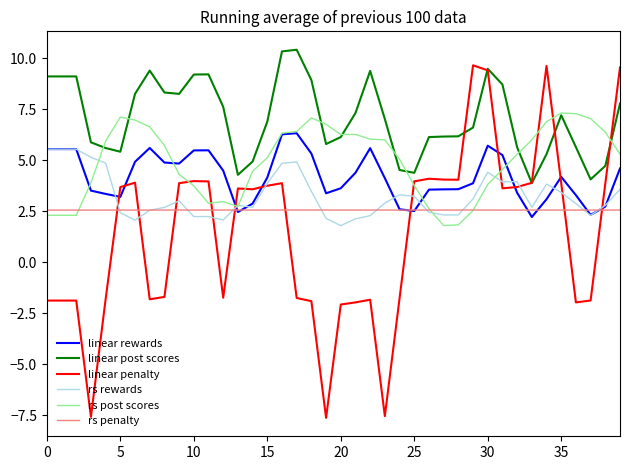

True or false: linear post scores and linear rewards cross at least once.

False